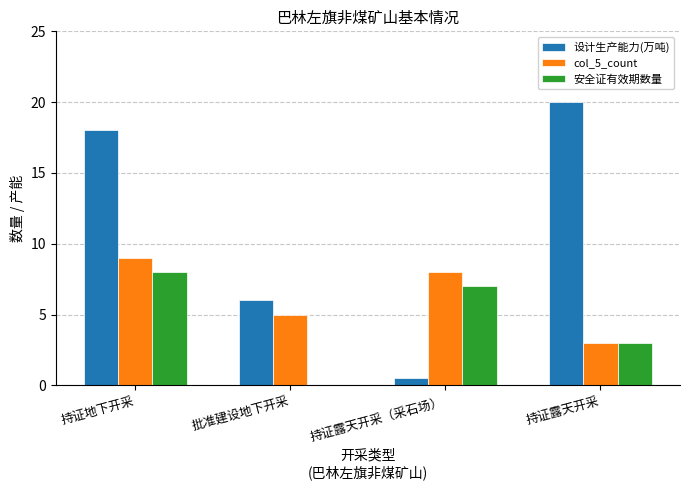

What is the total value across all series at 持证地下开采?

35.0